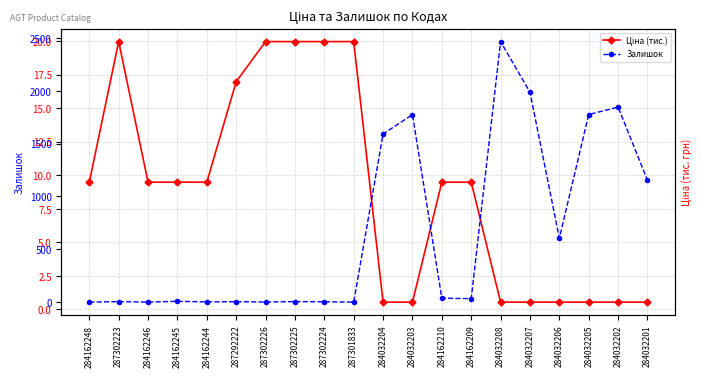

How many times do Ціна (тис.) and Залишок cross each other?

1